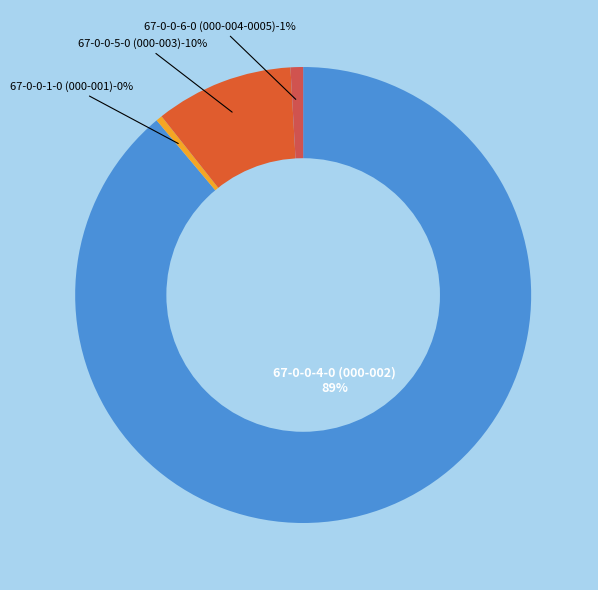

What portion of the pie excludes 67-0-0-4-0 (000-002)?

11.1%